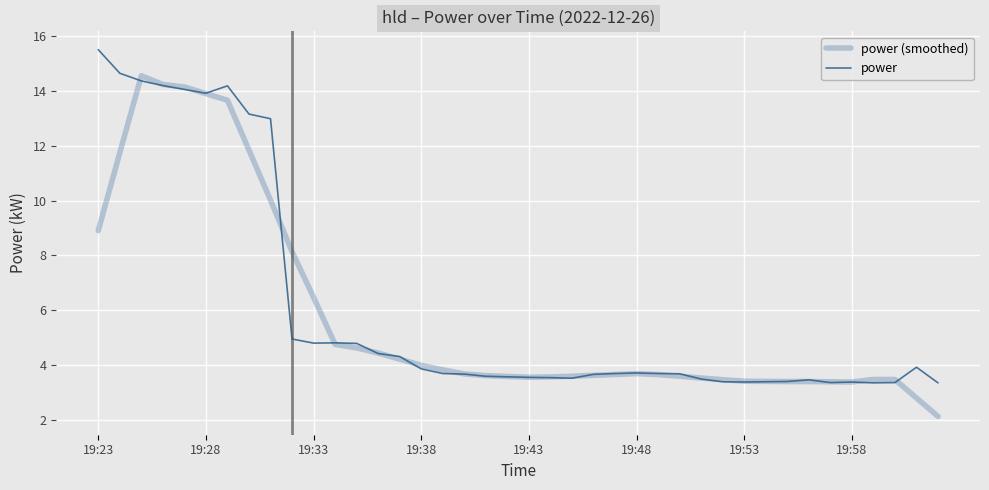

What is the greatest value displayed?

15.5